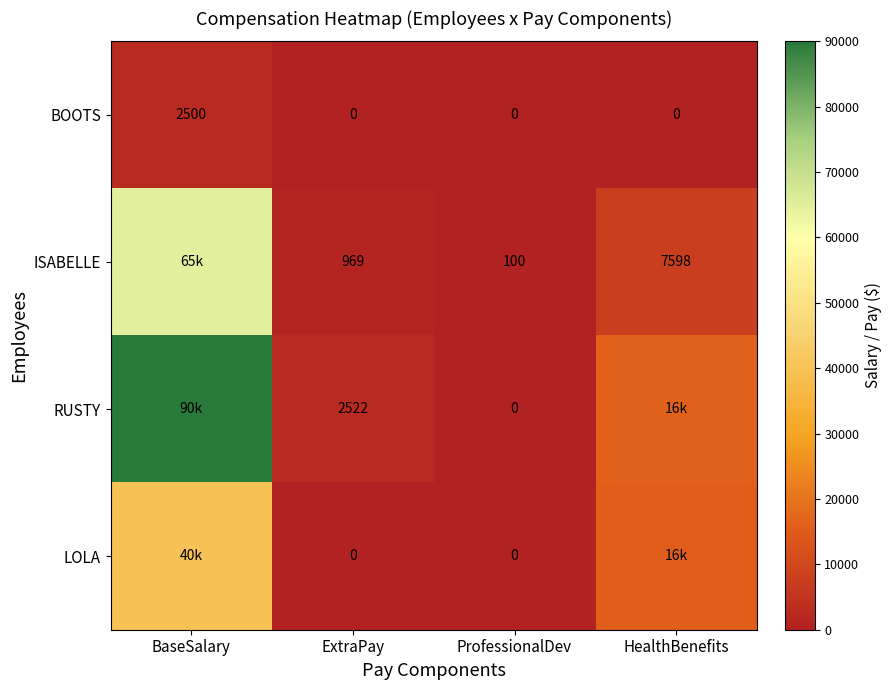

Is the value of LOLA at ExtraPay greater than the value of ISABELLE at ExtraPay?

No